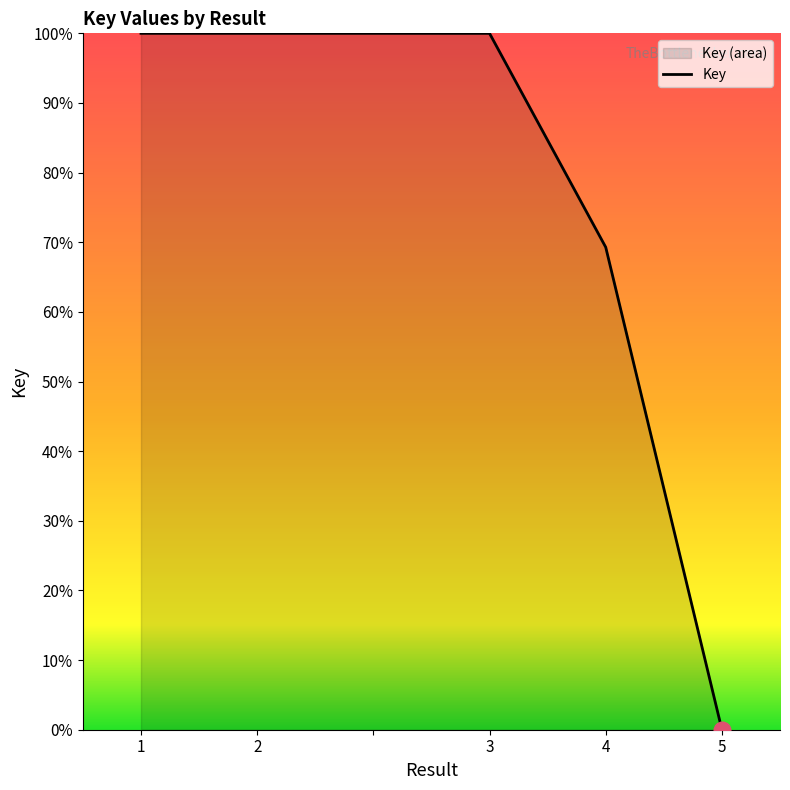

How many categories are shown in the chart?

6